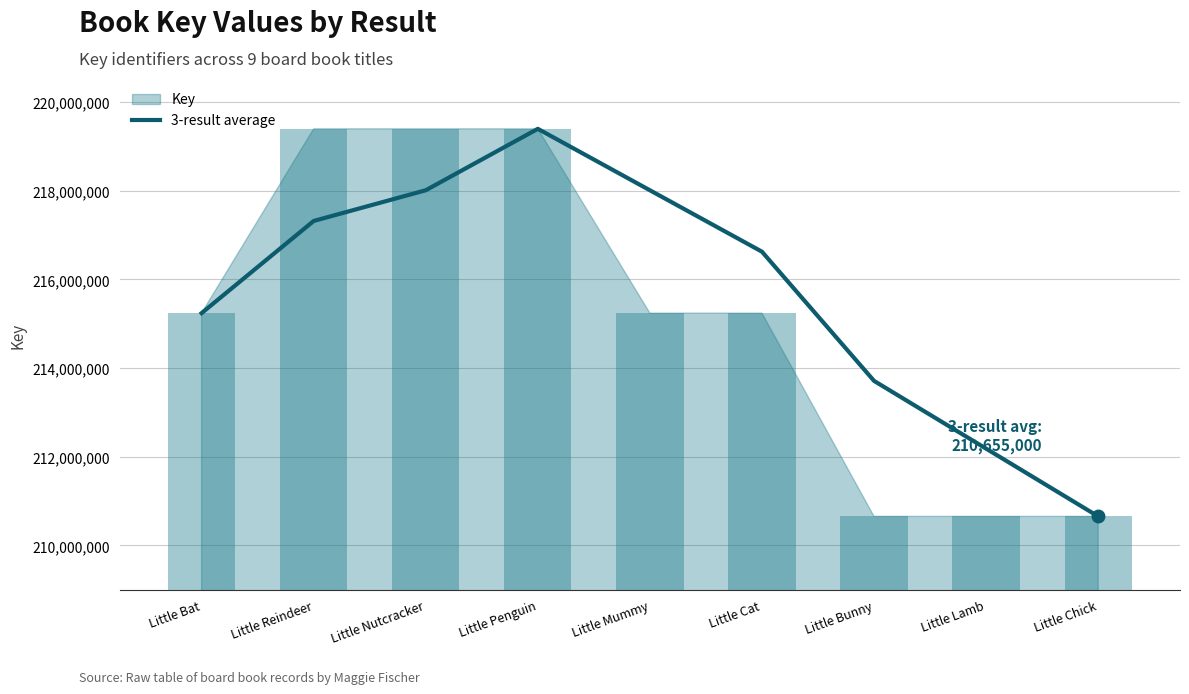

True or false: the data shows 131407055.0 at Little Nutcracker.

False